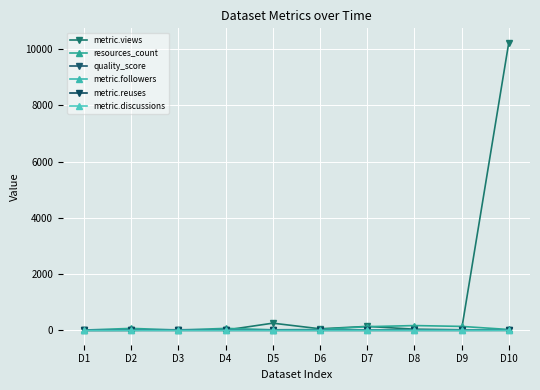

List the series in order of their peak value, highest first.

metric.views, resources_count, quality_score, metric.discussions, metric.followers, metric.reuses